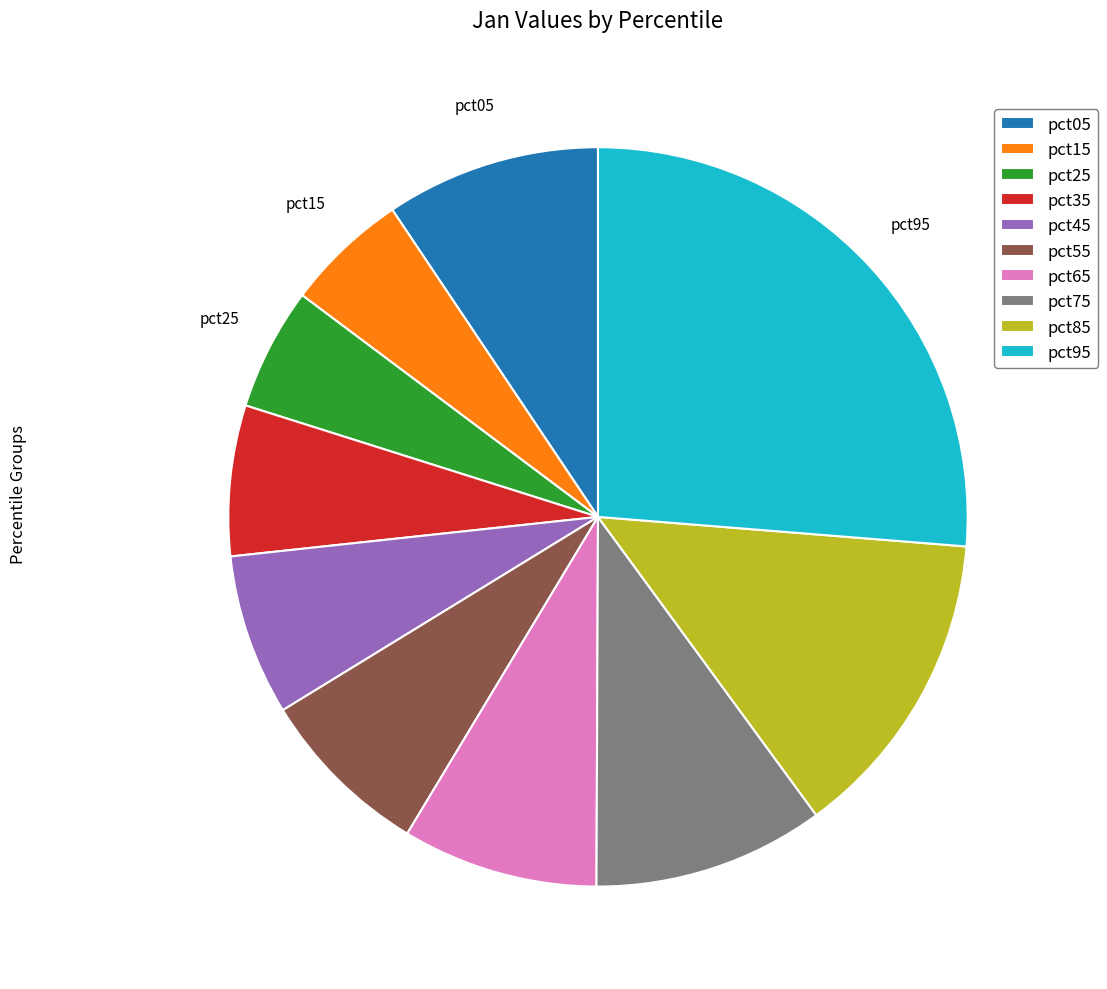

Between pct55 and pct25, which is larger?

pct55